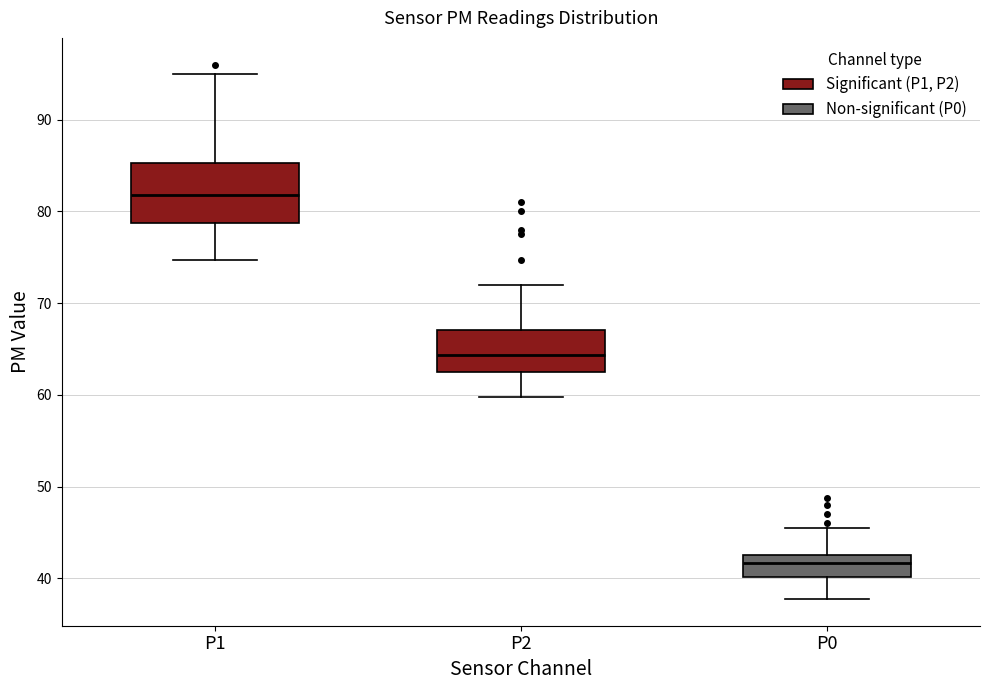

Comparing the boxes themselves (not the whiskers), which one is the tallest?

P1